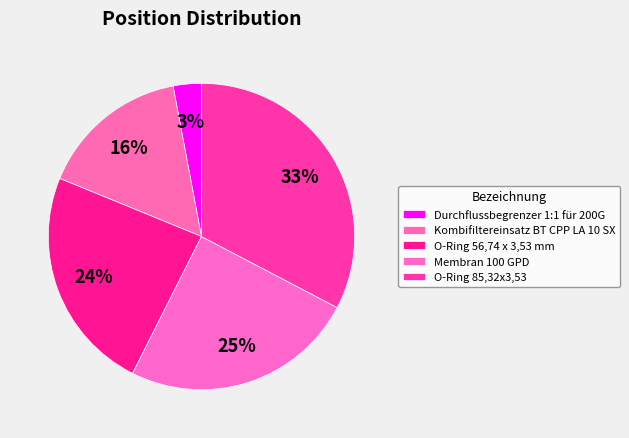

Count the number of slices in the pie.

5